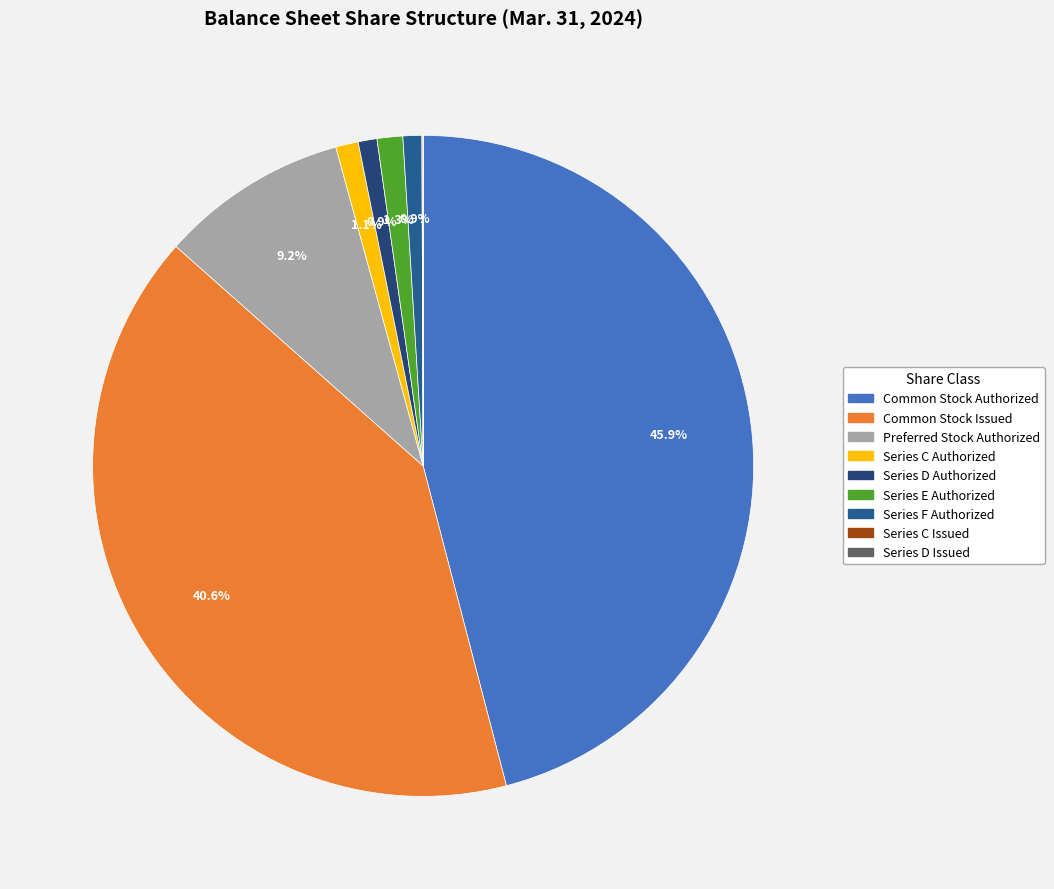

Count the number of slices in the pie.

9